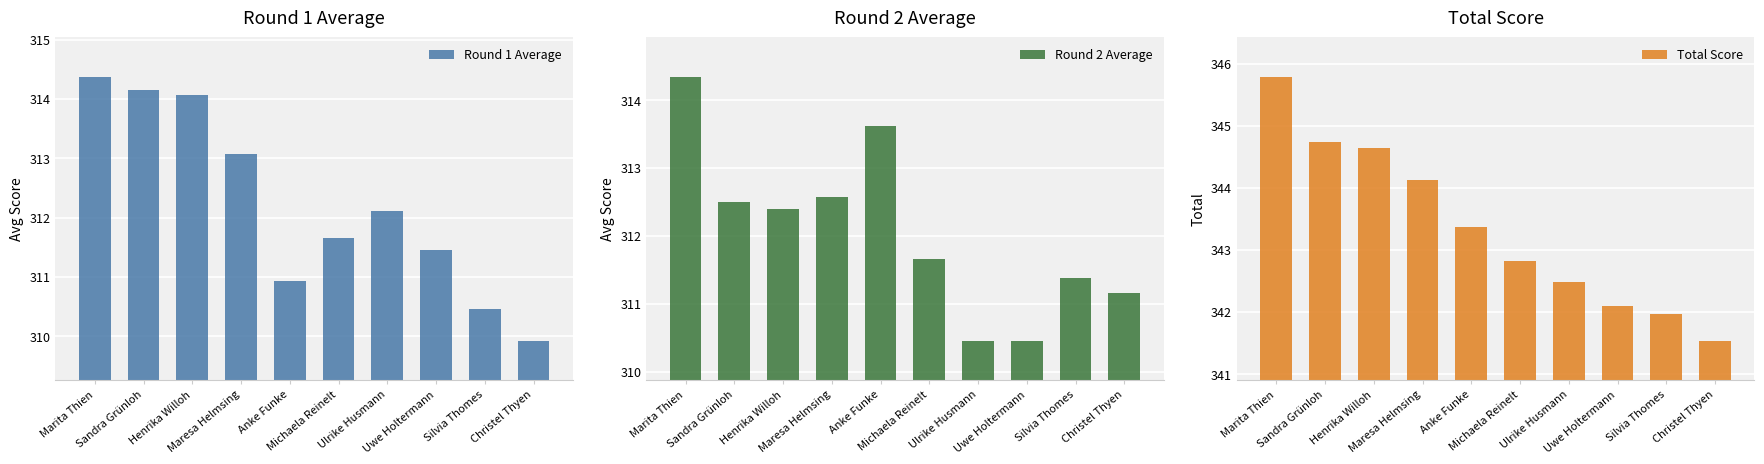

What is the value of the Total Score bar at the 2nd from the left?

344.7